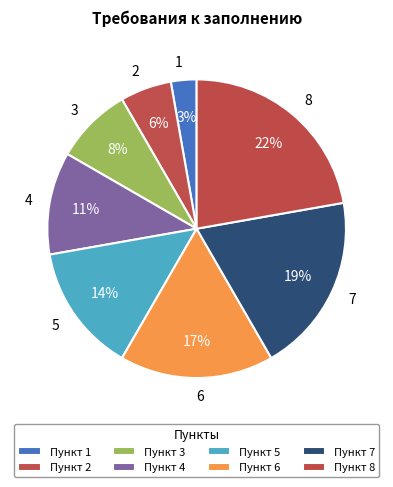

Which category has the biggest portion of the pie?

8